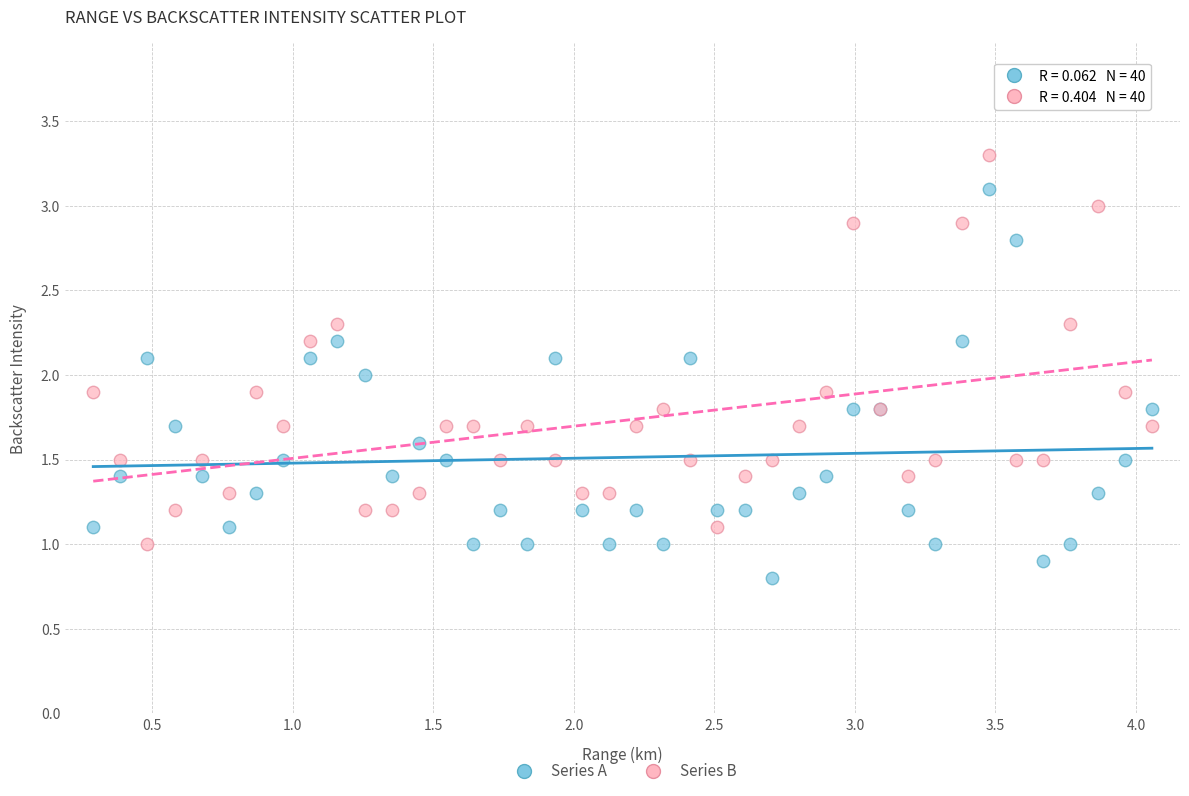

Which series reaches the maximum Y coordinate?

Series B